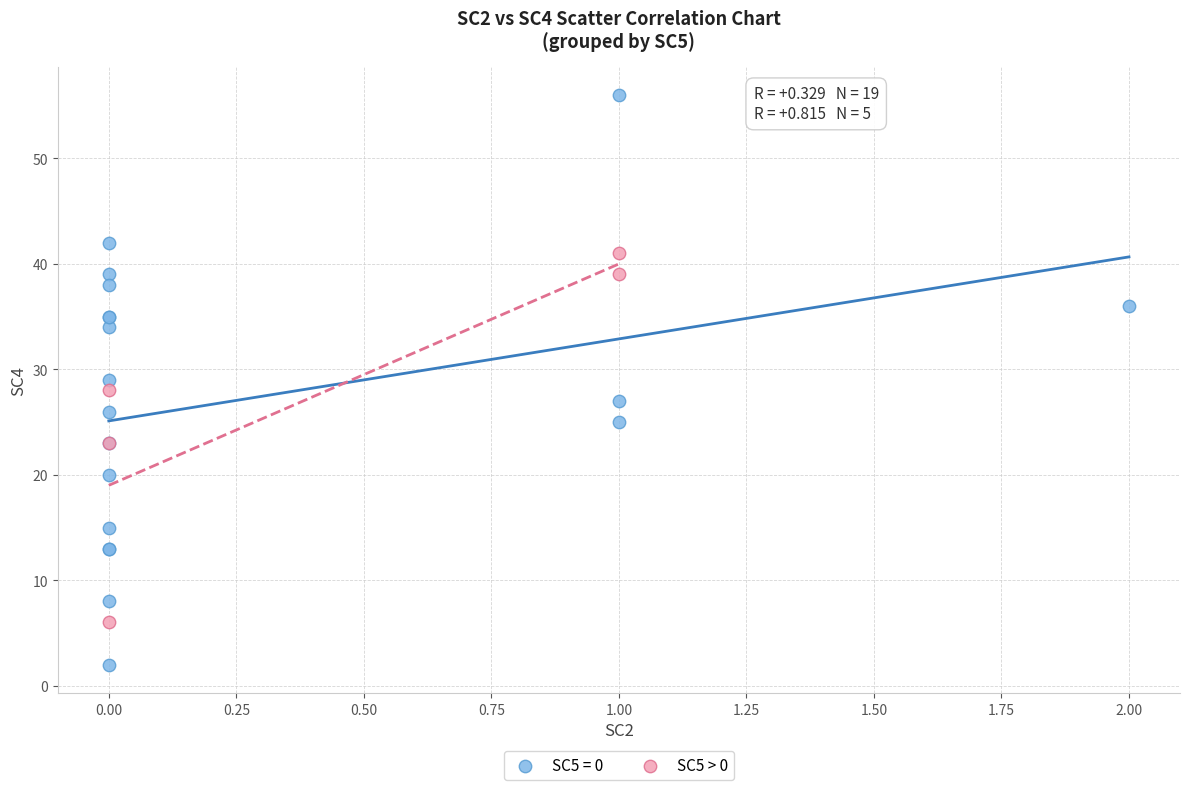

Which series contains the lowest Y value?

SC5 = 0